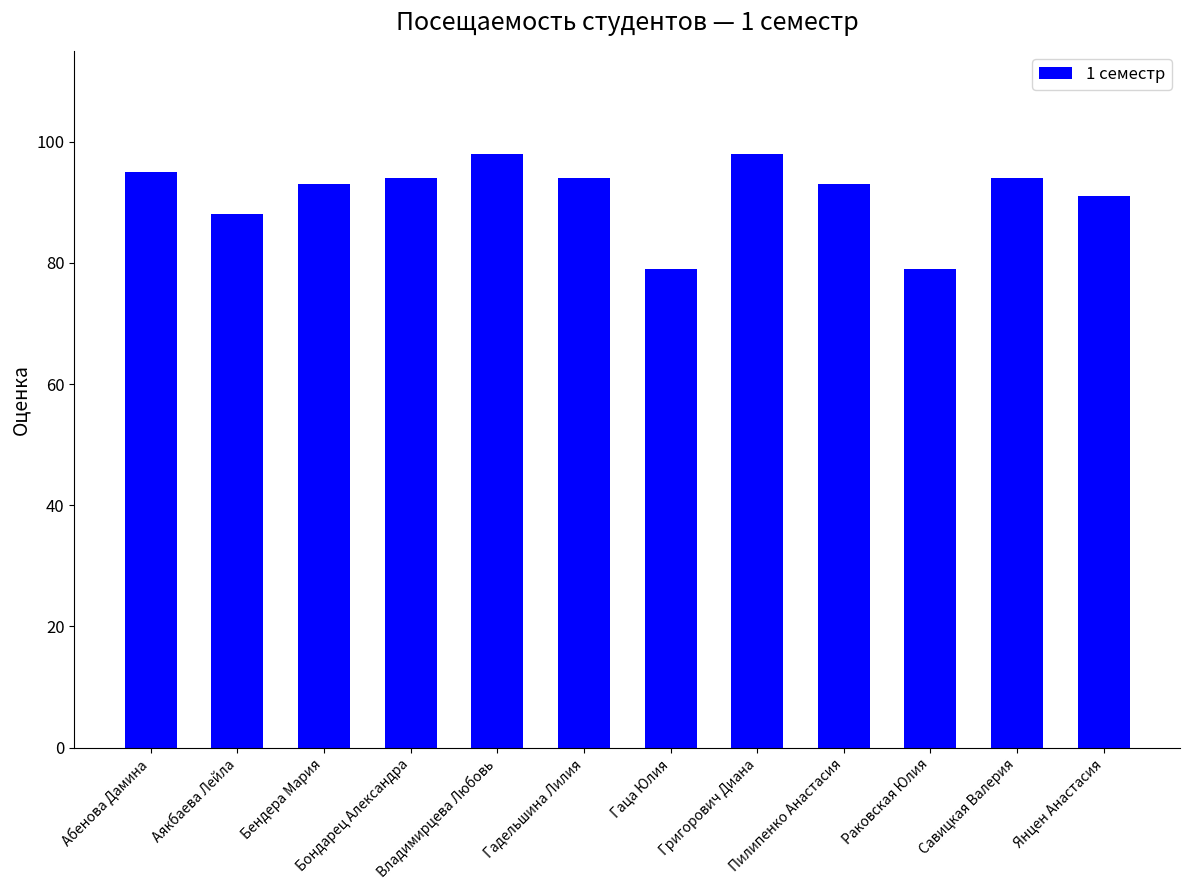

What is the sum of all values?

1096